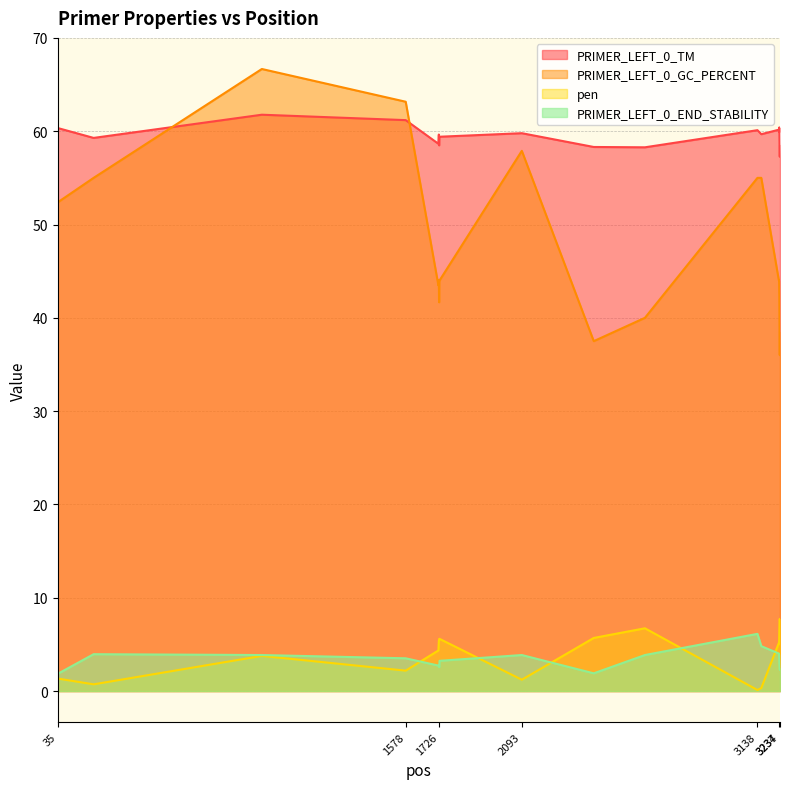

What is the greatest value displayed?

66.7